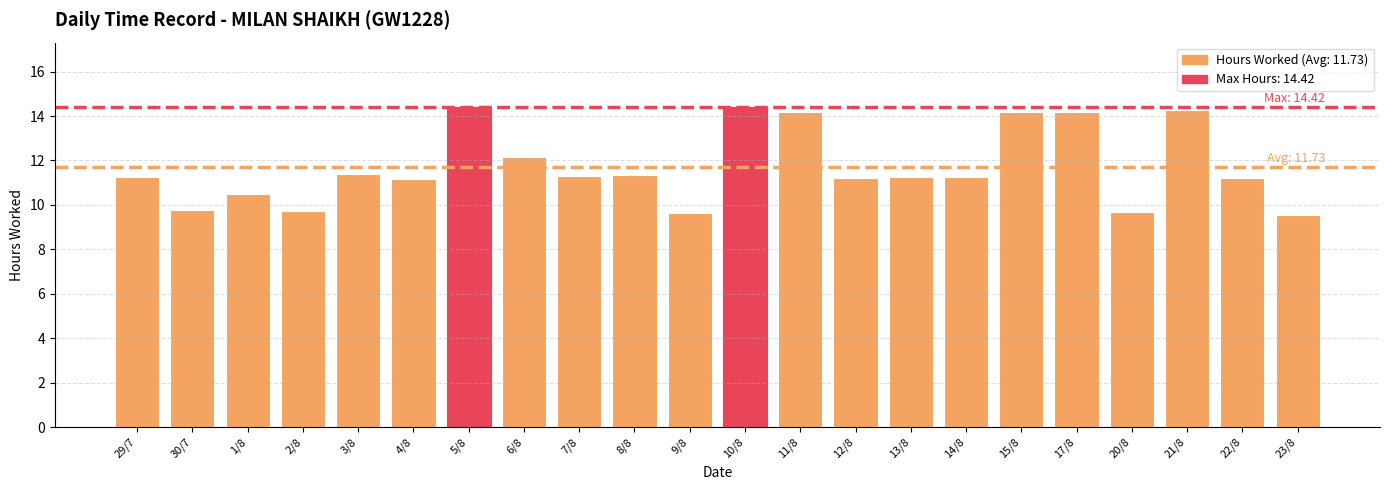

Which has a higher value, 13/8 or 17/8?

17/8